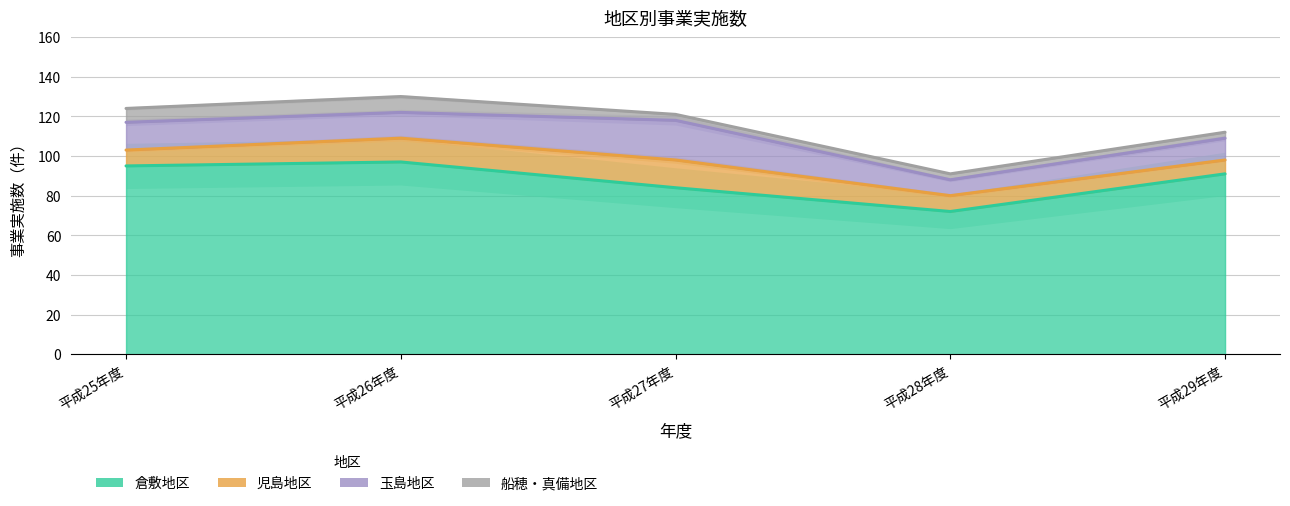

Is the value of 玉島地区 at 平成29年度 greater than the value of 児島地区 at 平成29年度?

Yes